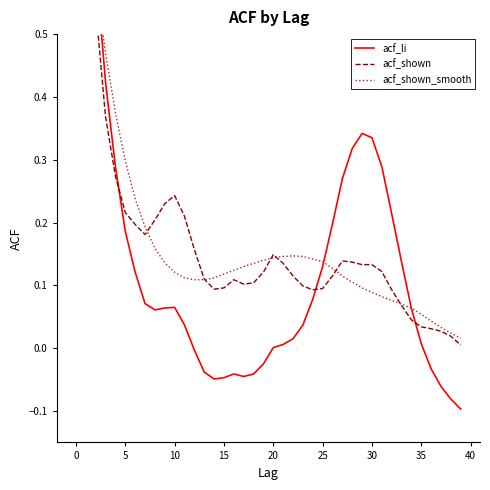

The acf_li series shows 0.0 at 25. True or false?

False